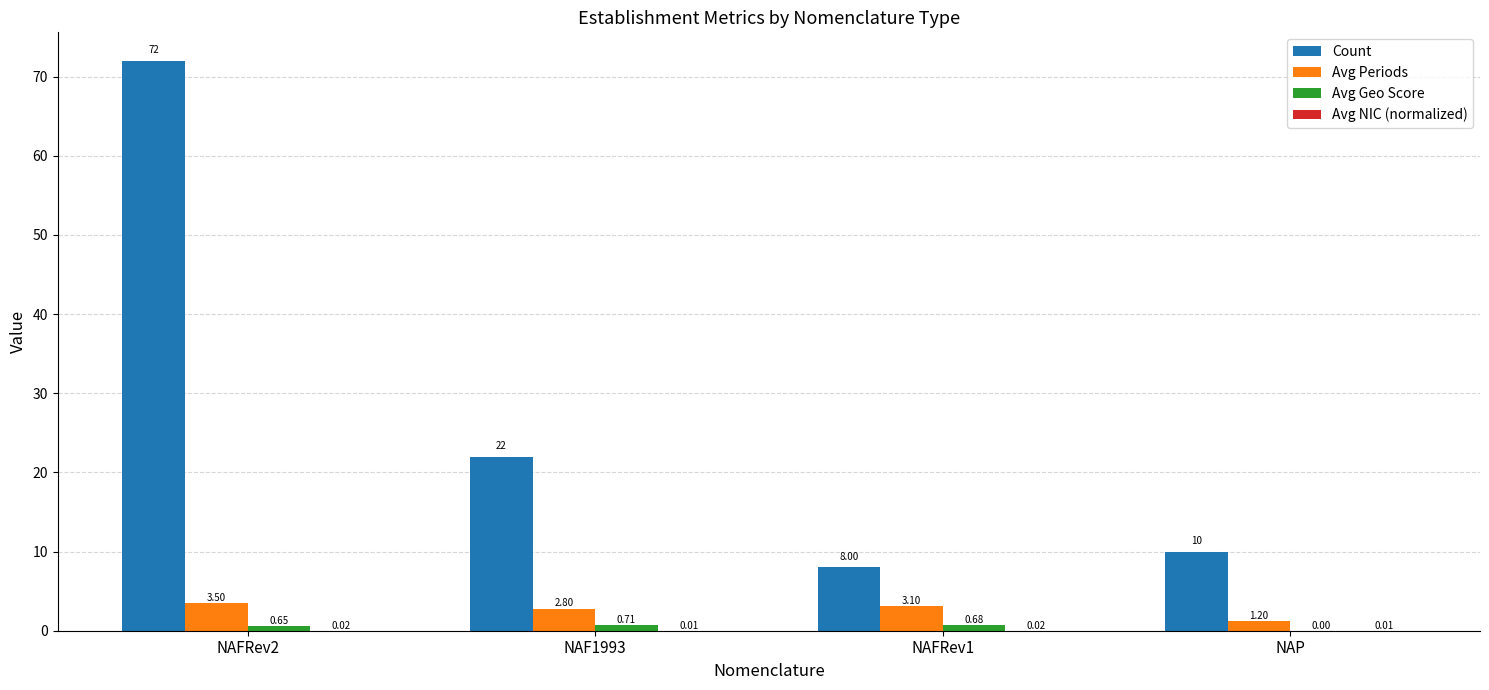

Which series changed the most between NAF1993 and NAP?

Count